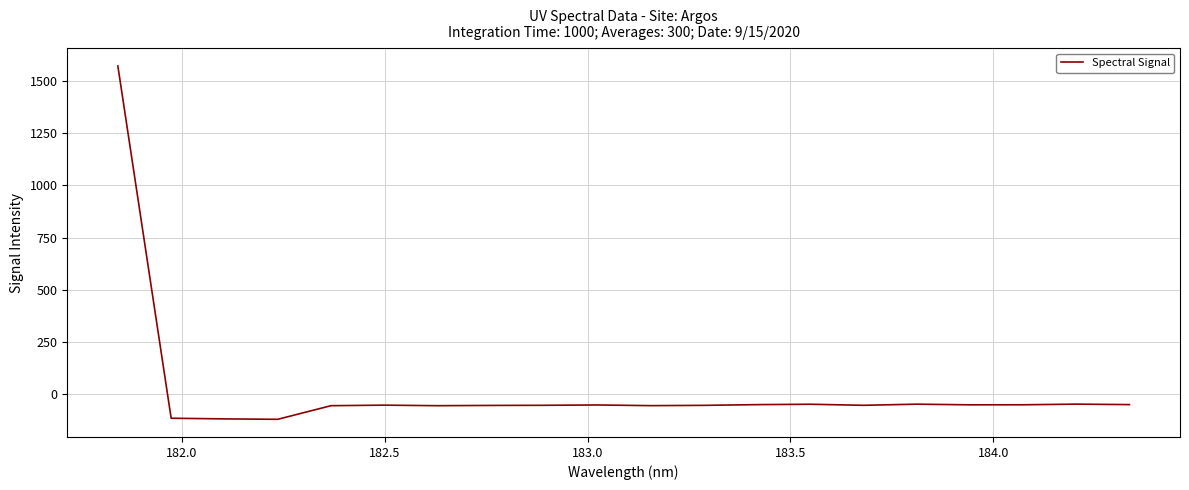

What is the difference between the maximum and minimum values?

1694.1